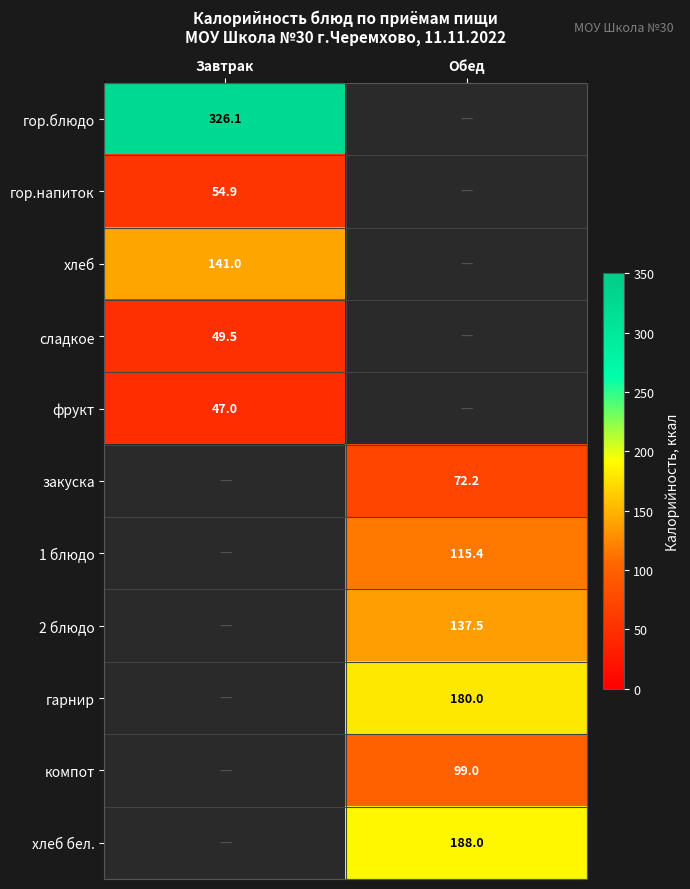

Which has a higher value, Завтрак or Обед?

Обед